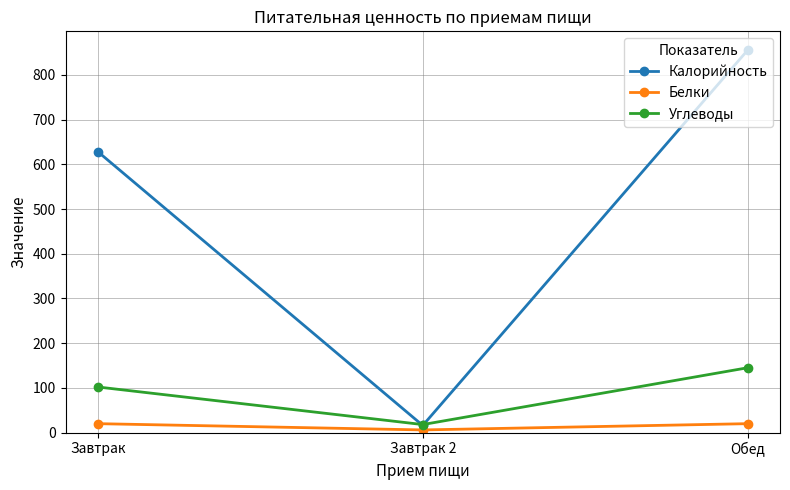

Reading left to right, transcribe all the data shown in this chart.

Калорийность: Завтрак=628	Завтрак 2=16	Обед=855
Белки: Завтрак=20	Завтрак 2=6	Обед=20
Углеводы: Завтрак=102	Завтрак 2=18	Обед=145